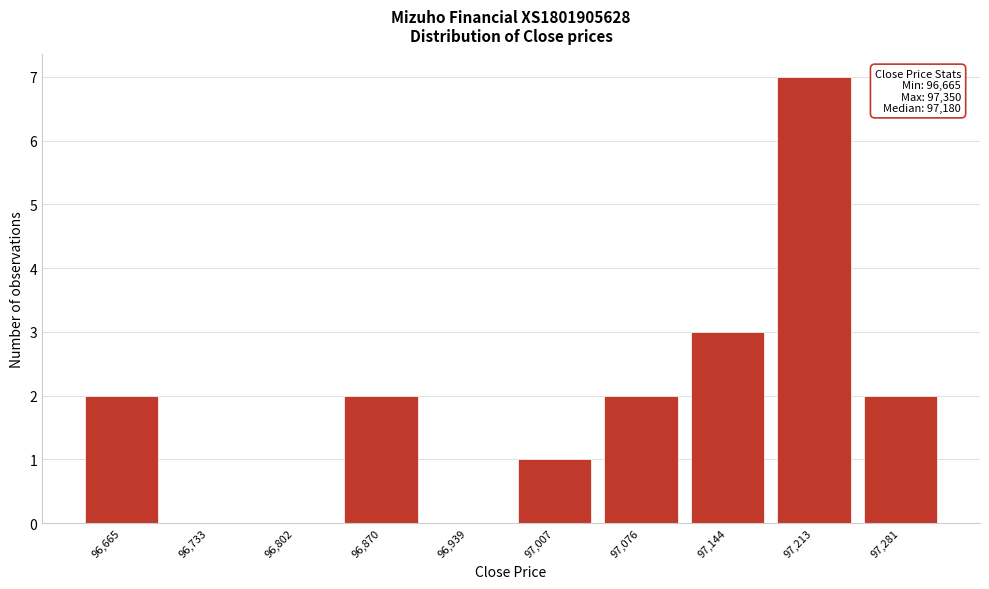

Reading right to left, extract all data points from this chart.

97,281=2	97,213=7	97,144=3	97,076=2	97,007=1	96,939=0	96,870=2	96,802=0	96,733=0	96,665=2